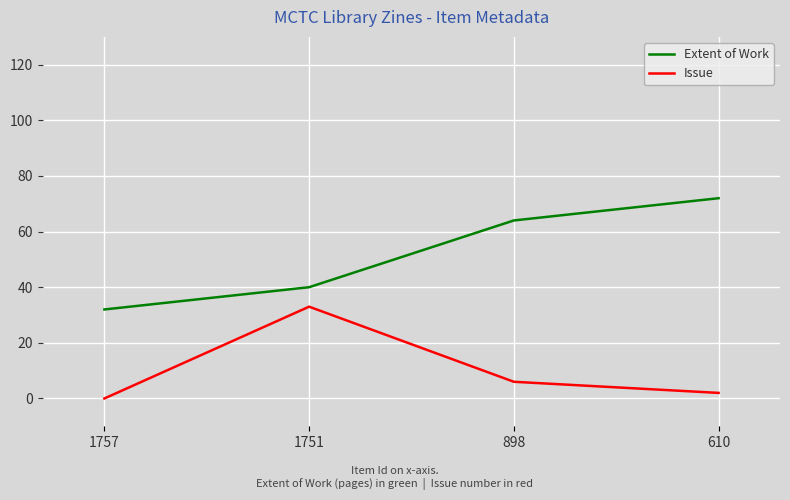

Between 1751 and 898, which series saw the biggest shift?

Issue